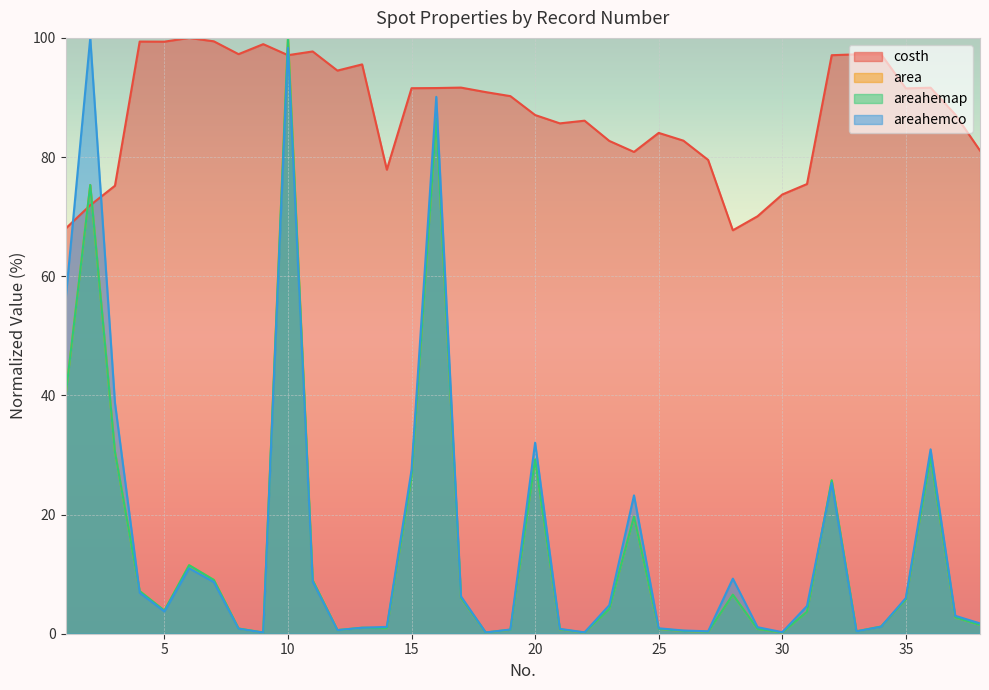

True or false: areahemap has a value of 1.2 at 21.

False